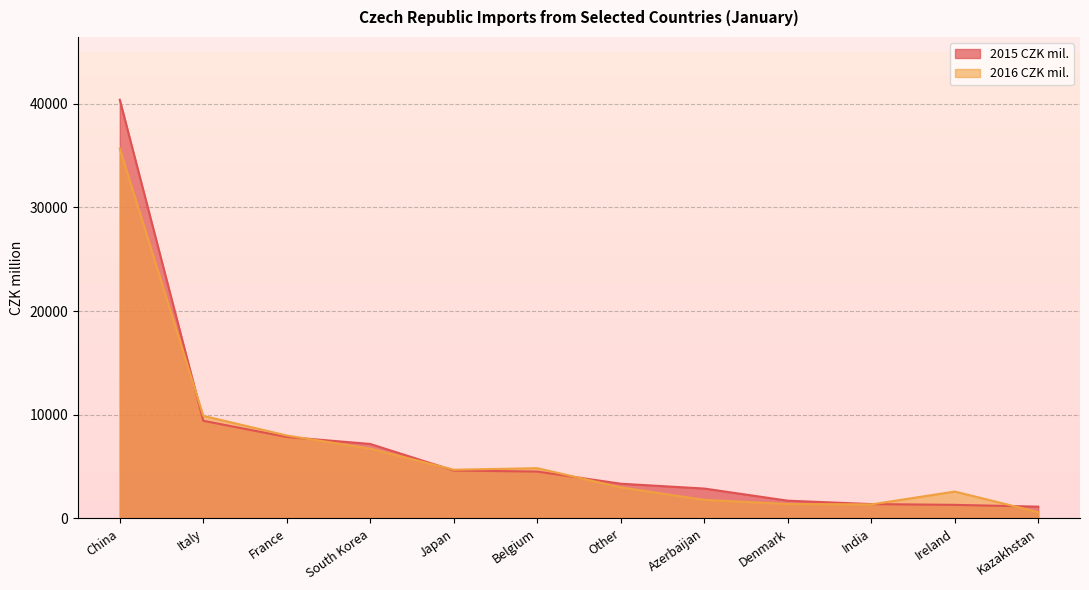

Reading right to left, list all the values displayed in this chart.

2015 CZK mil.: 1142	1313	1389	1715	2886	3351	4526	4625	7185	7862	9423	40383
2016 CZK mil.: 610	2596	1357	1396	1794	3000	4849	4699	6734	8000	9898	35676